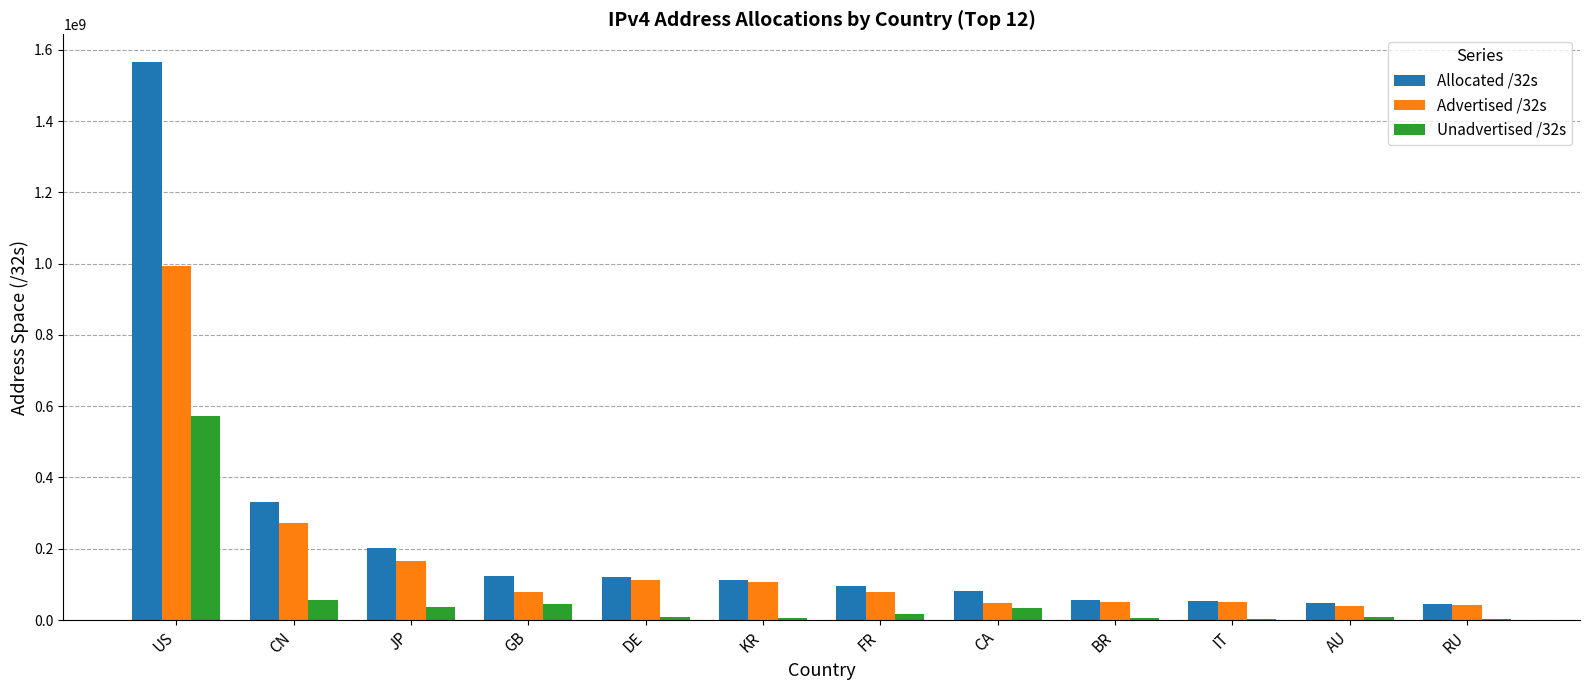

What is the approximate value of Unadvertised /32s at FR?

16587024